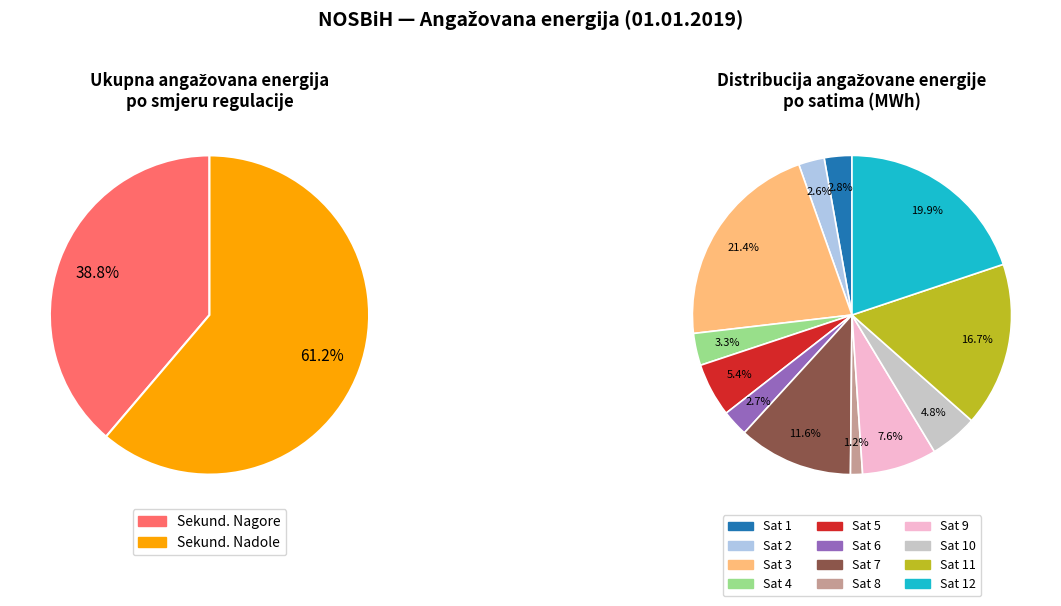

Is there a majority slice in this chart?

Yes